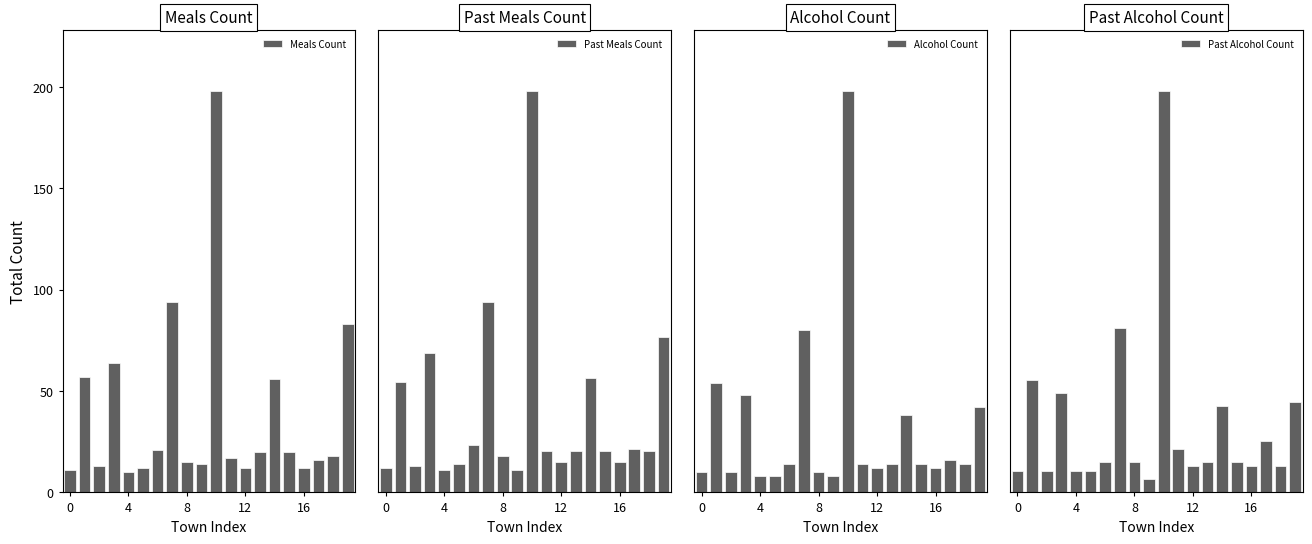

What is the highest value of the Meals Count series?

198